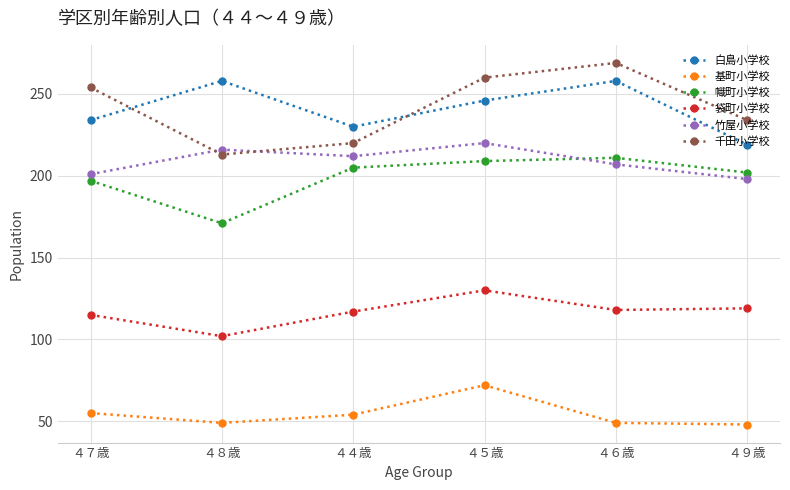

Which series has the widest spread of values?

千田小学校